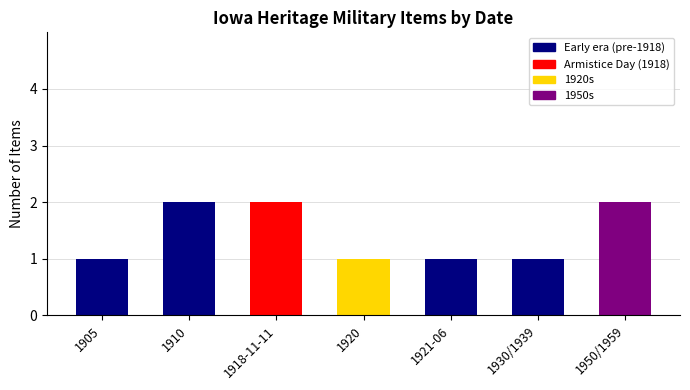

What is the ratio of the value at 1918-11-11 to the value at 1910?

1.0